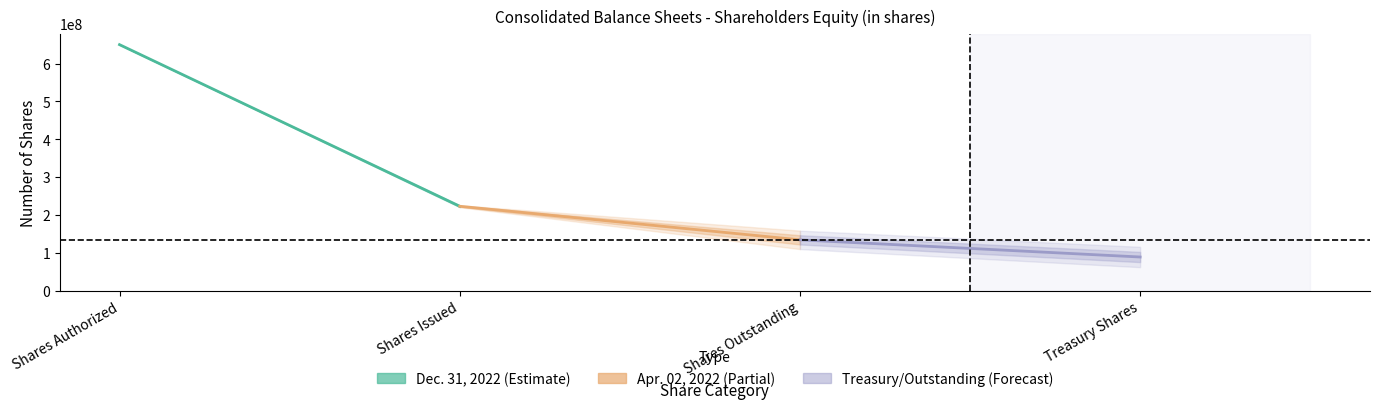

At Shares Issued, list the series in order from largest to smallest.

Dec. 31, 2022 (Estimate), Apr. 02, 2022 (Partial), Treasury/Outstanding (Forecast)